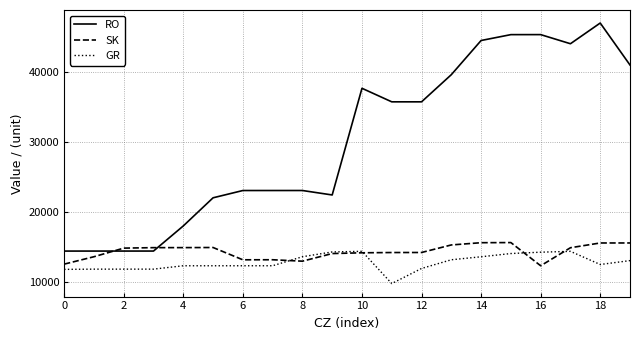

Rank the series by their maximum value, from lowest to highest.

GR, SK, RO